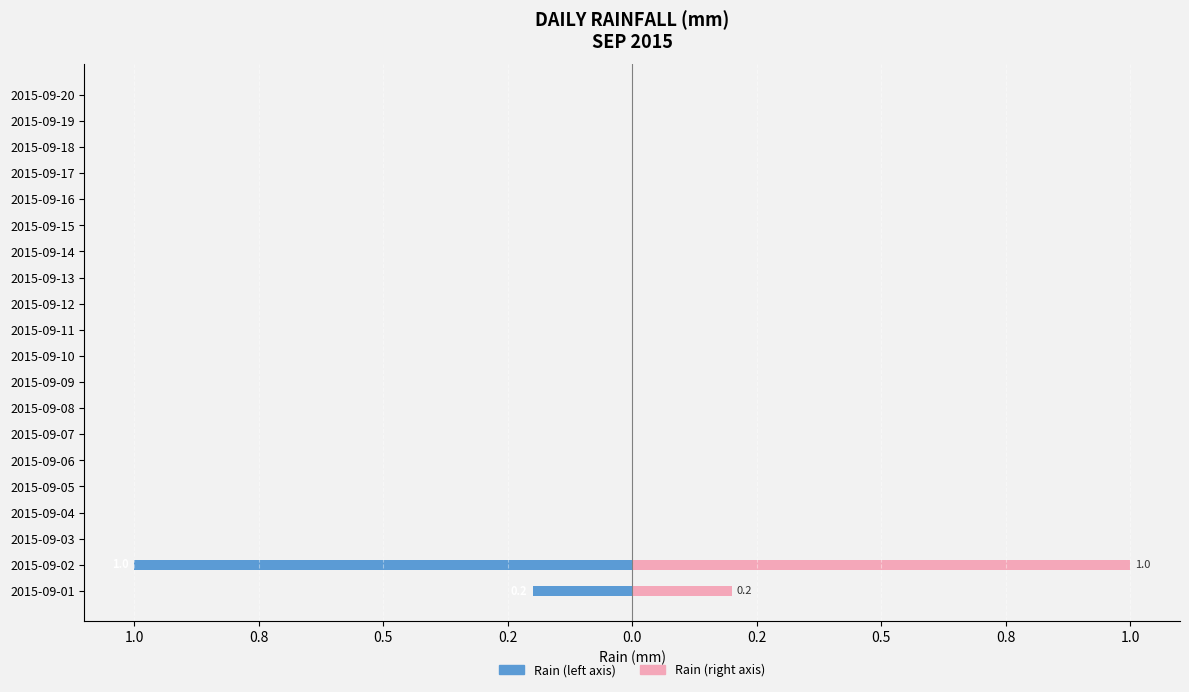

How many categories are shown in the chart?

20